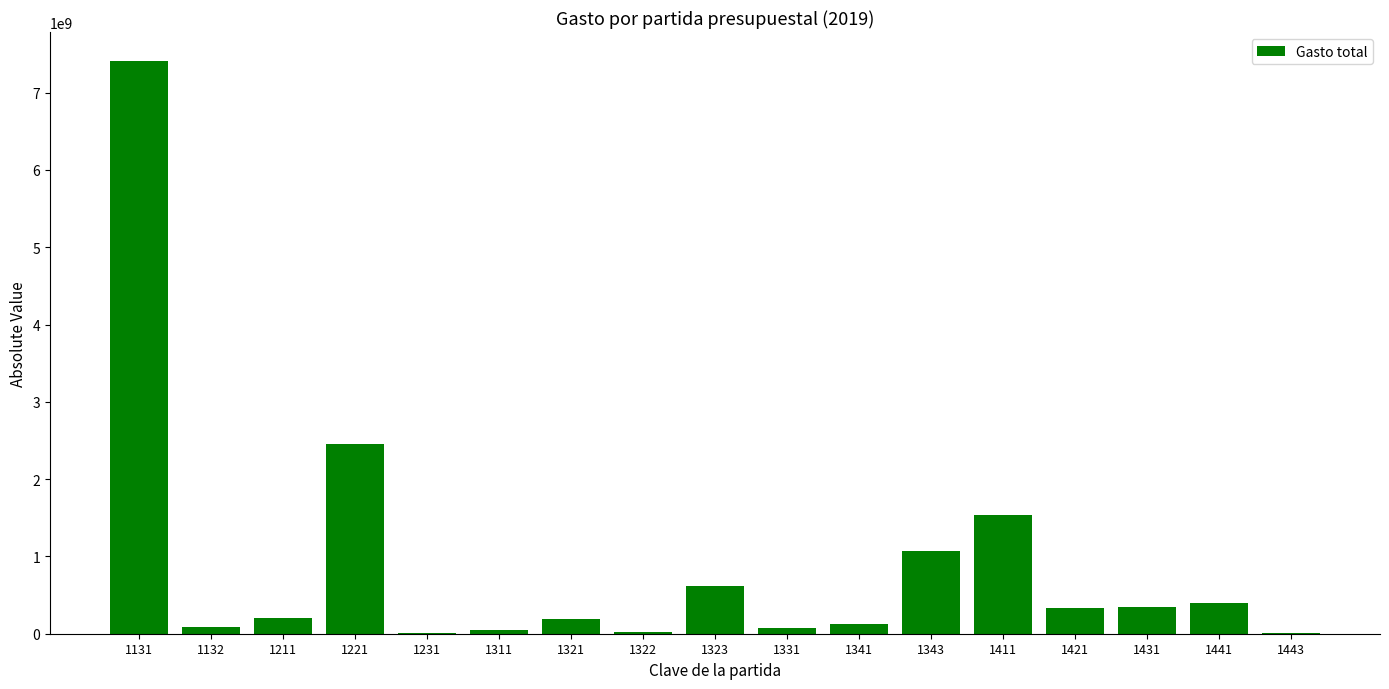

Between 1421 and 1322, which is larger?

1421